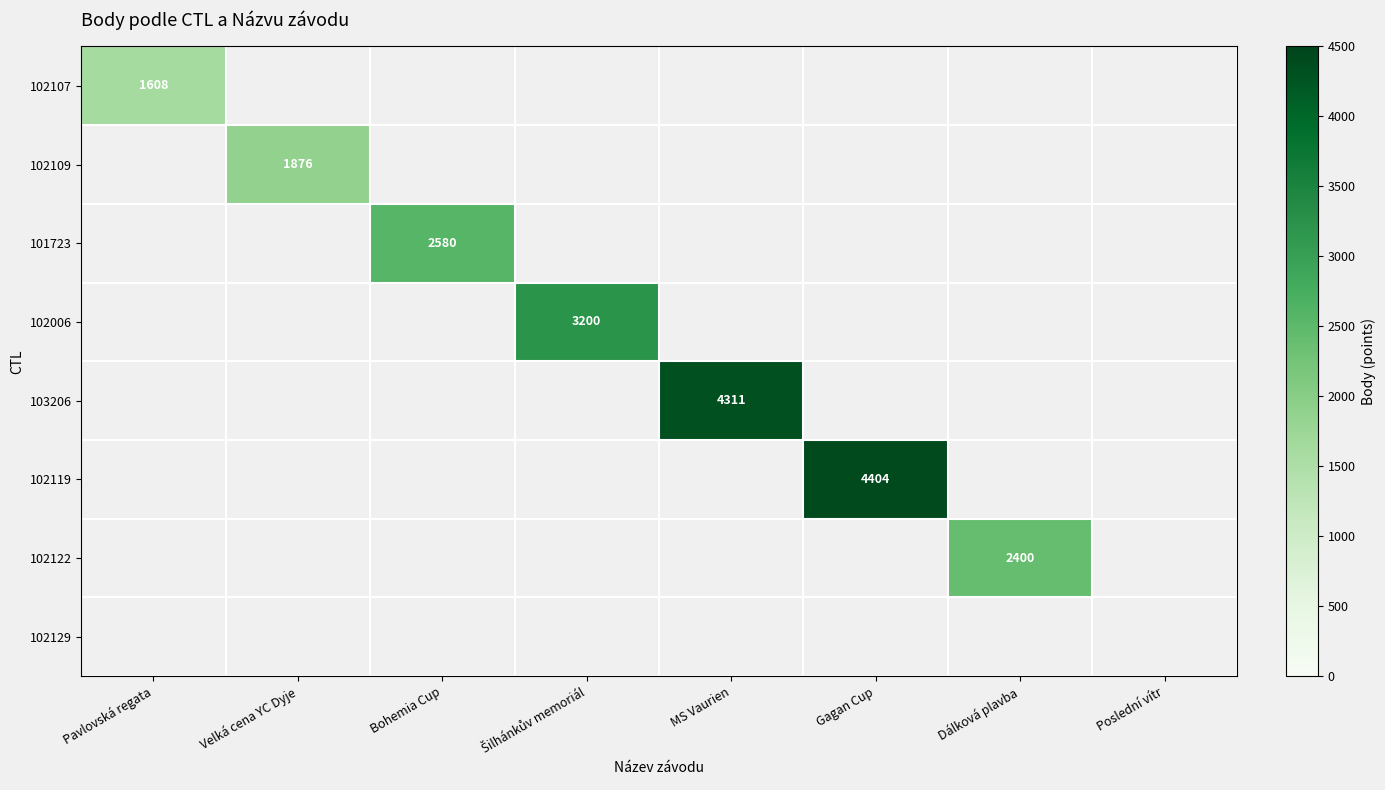

The 102109 series shows 406 at Velká cena YC Dyje. True or false?

False